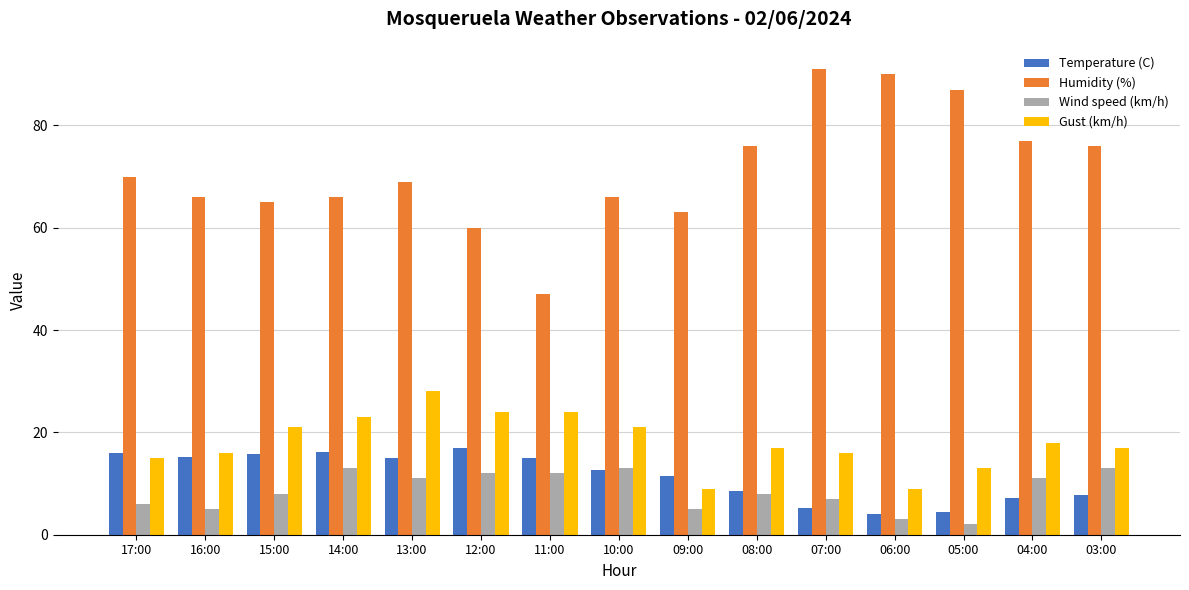

Which category has the highest value across all series?

07:00